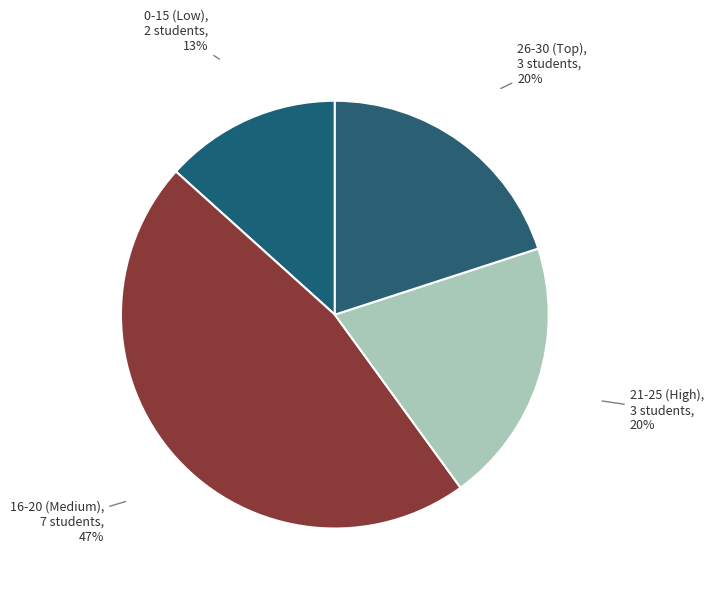

Which has a higher value, 0-15 (Low) or 21-25 (High)?

21-25 (High)